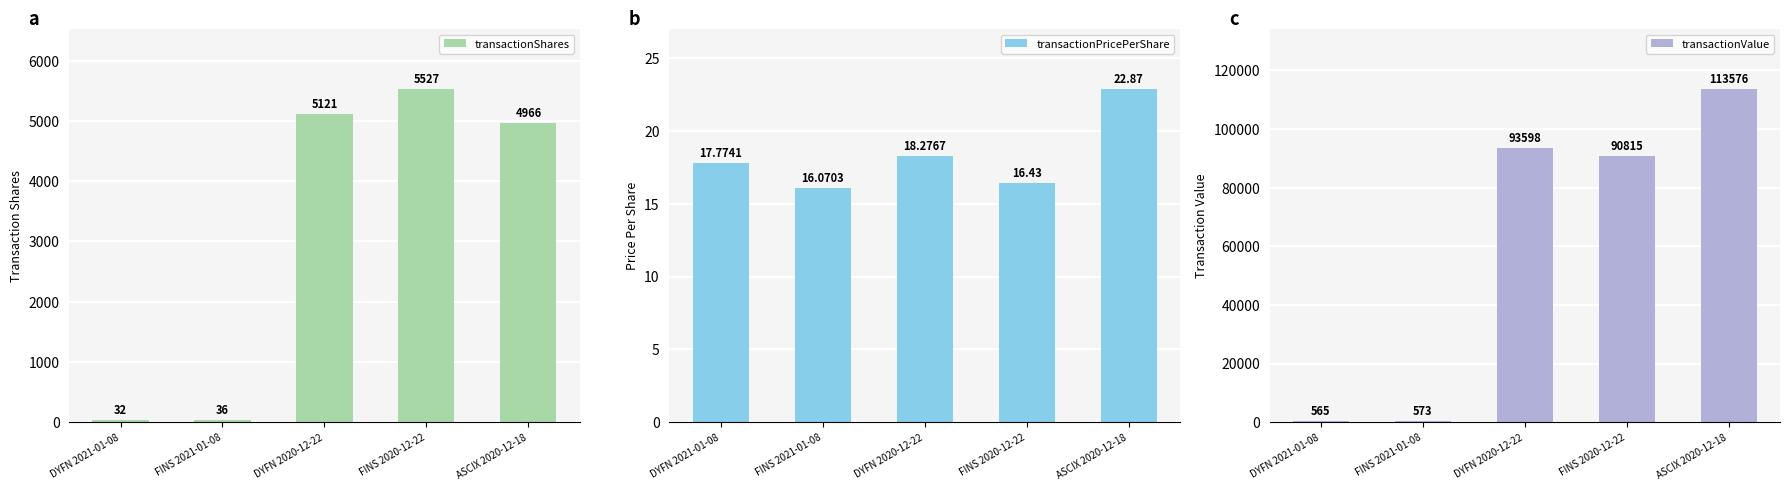

Reading left to right, what are all the values shown in this chart?

transactionShares: DYFN 2021-01-08=32.0	FINS 2021-01-08=36.0	DYFN 2020-12-22=5121.0	FINS 2020-12-22=5527.0	ASCIX 2020-12-18=4966.0
transactionPricePerShare: DYFN 2021-01-08=17.8	FINS 2021-01-08=16.1	DYFN 2020-12-22=18.3	FINS 2020-12-22=16.4	ASCIX 2020-12-18=22.9
transactionValue: DYFN 2021-01-08=565.0	FINS 2021-01-08=573.0	DYFN 2020-12-22=93598.0	FINS 2020-12-22=90815.0	ASCIX 2020-12-18=113576.0